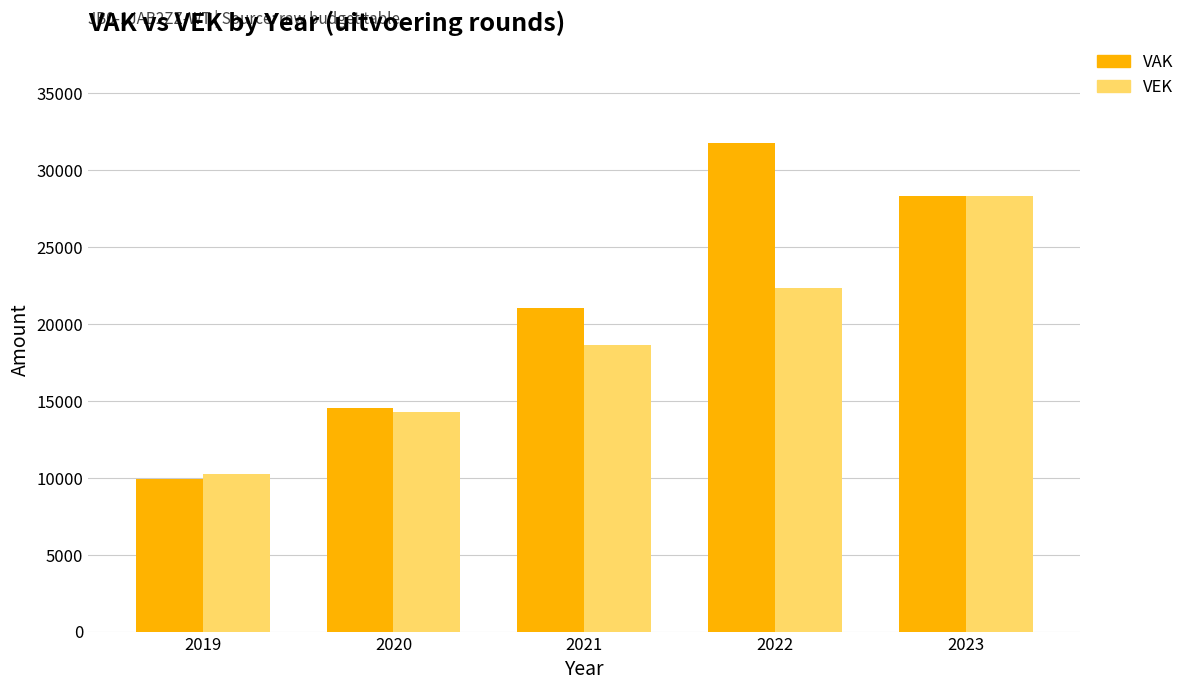

Which category has the highest value in the VEK series?

2023